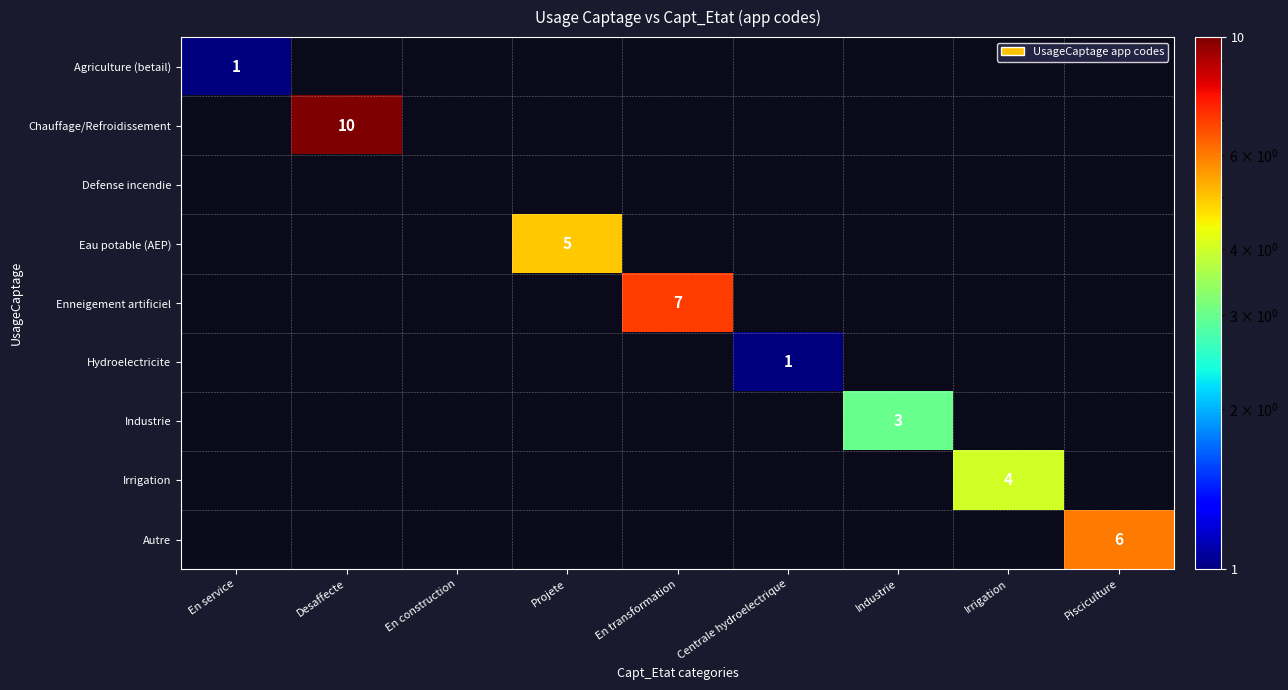

Is it true that Hydroelectricite equals 1 at Centrale hydroelectrique?

True